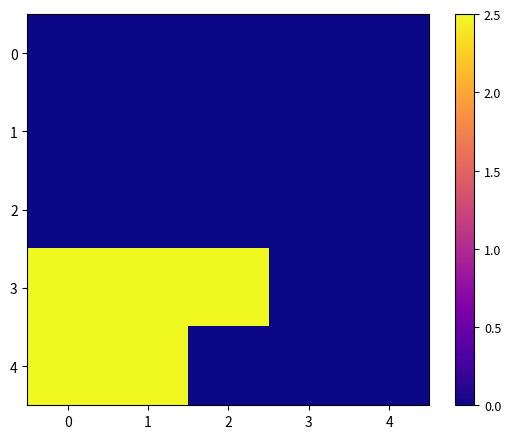

Between 4 and 2, which is larger?

4